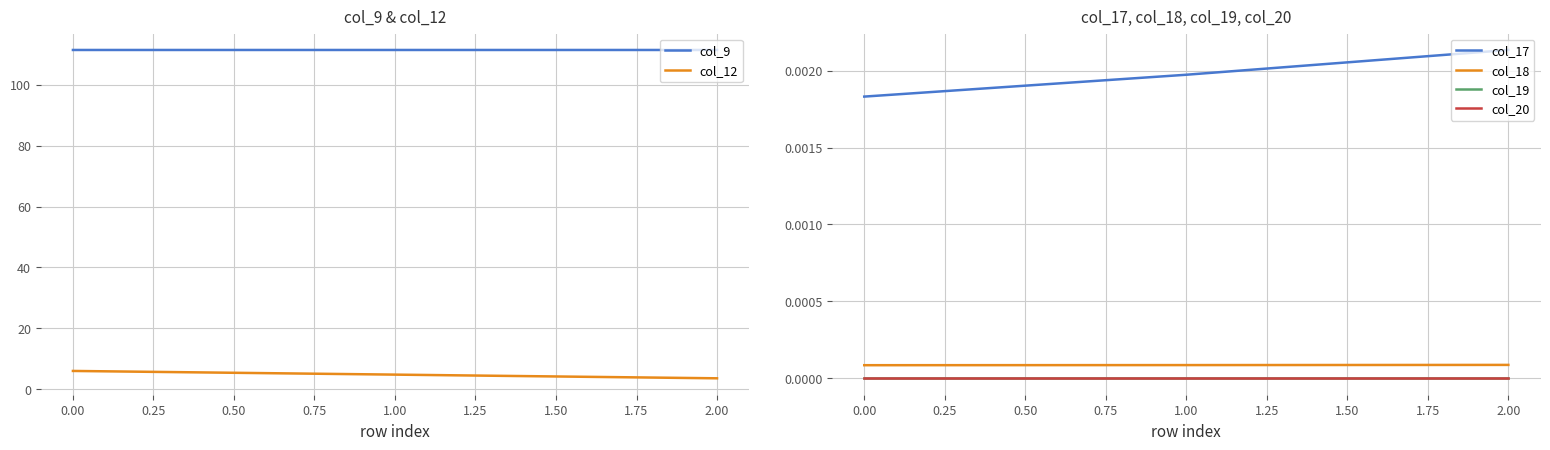

Is this an area chart (filled region under the line)?

No